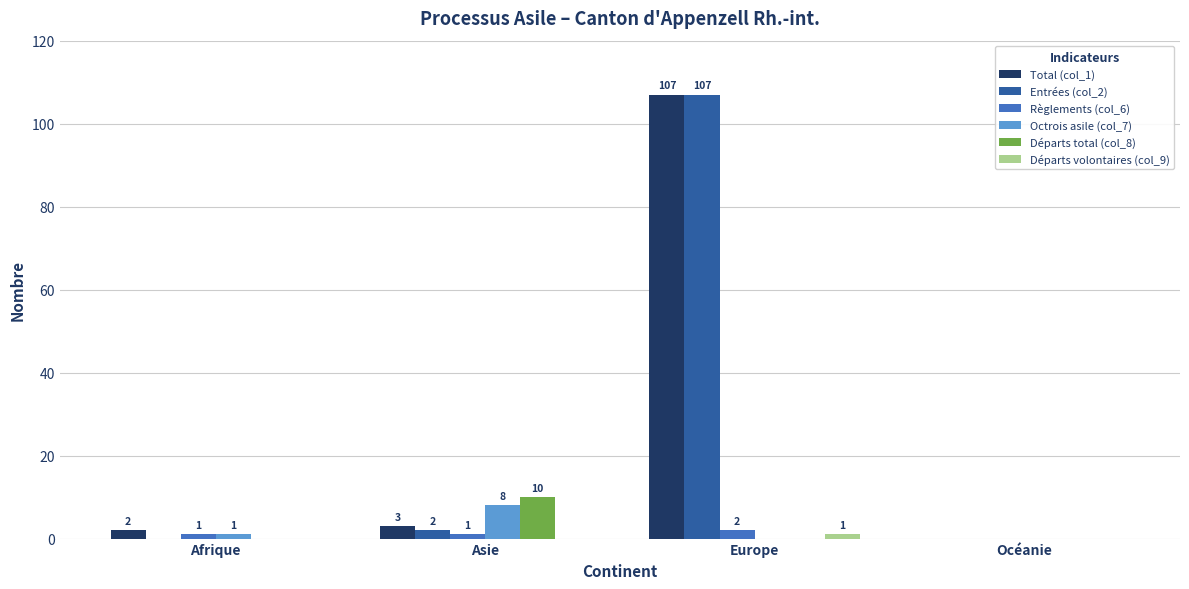

What is the maximum value for Entrées (col_2)?

107